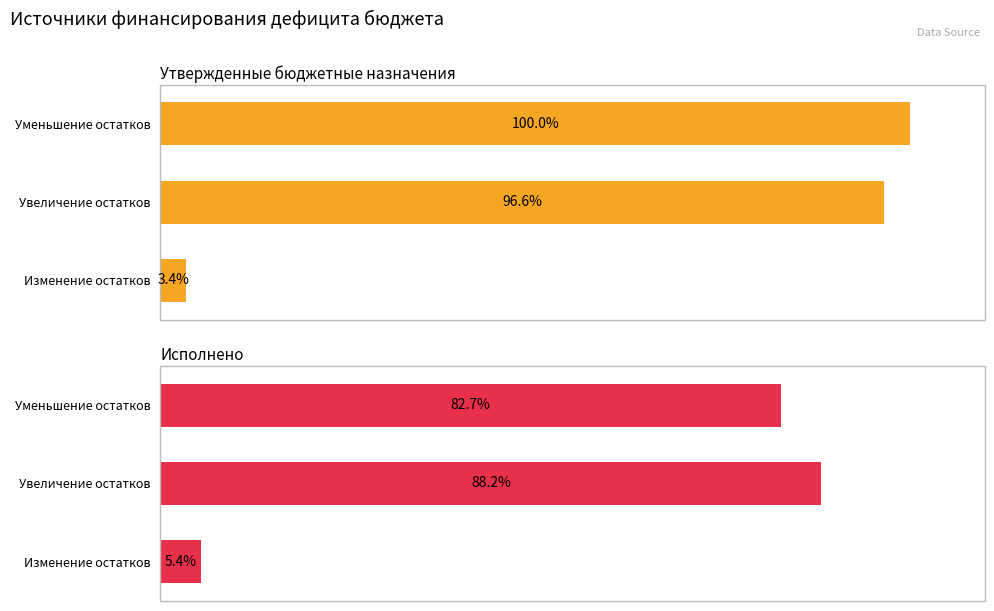

Are the bars grouped side by side (vs. stacked)?

Yes